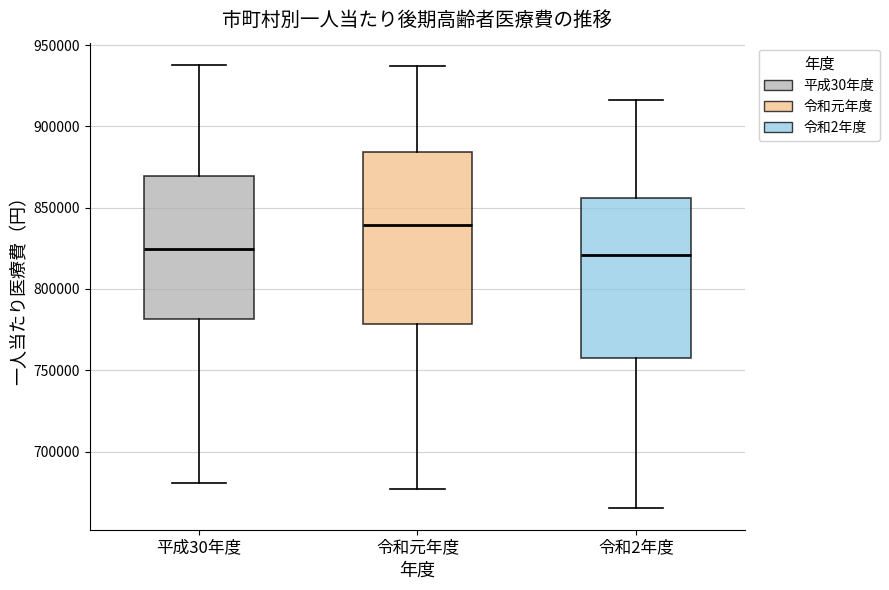

Which box has the highest median line?

令和元年度